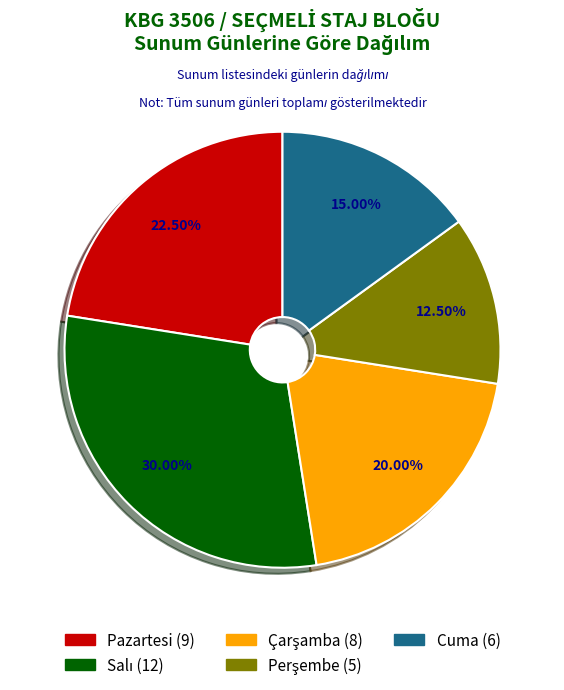

Count the number of slices in the pie.

5